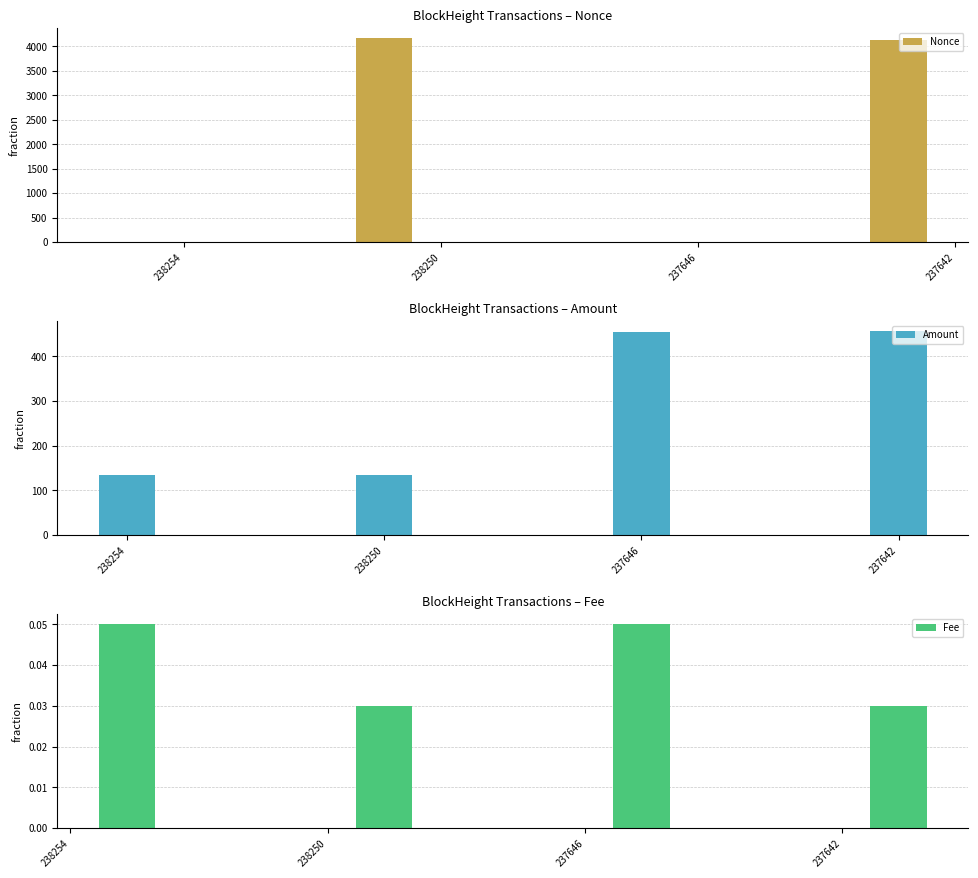

Does the chart contain any negative values?

No